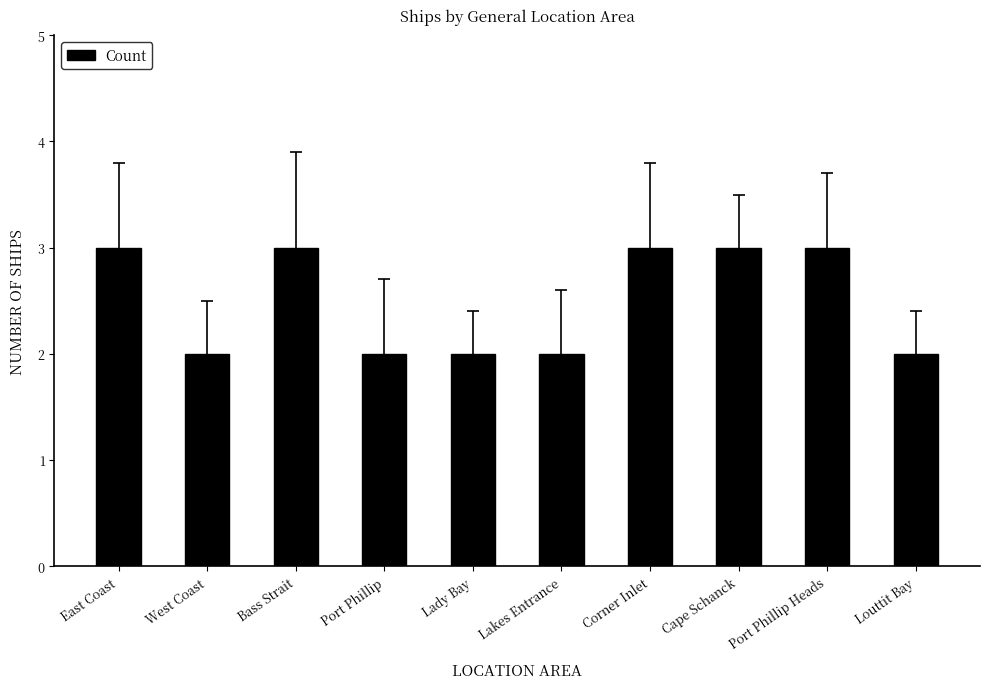

What is the value of the 4th bar from the left?

2